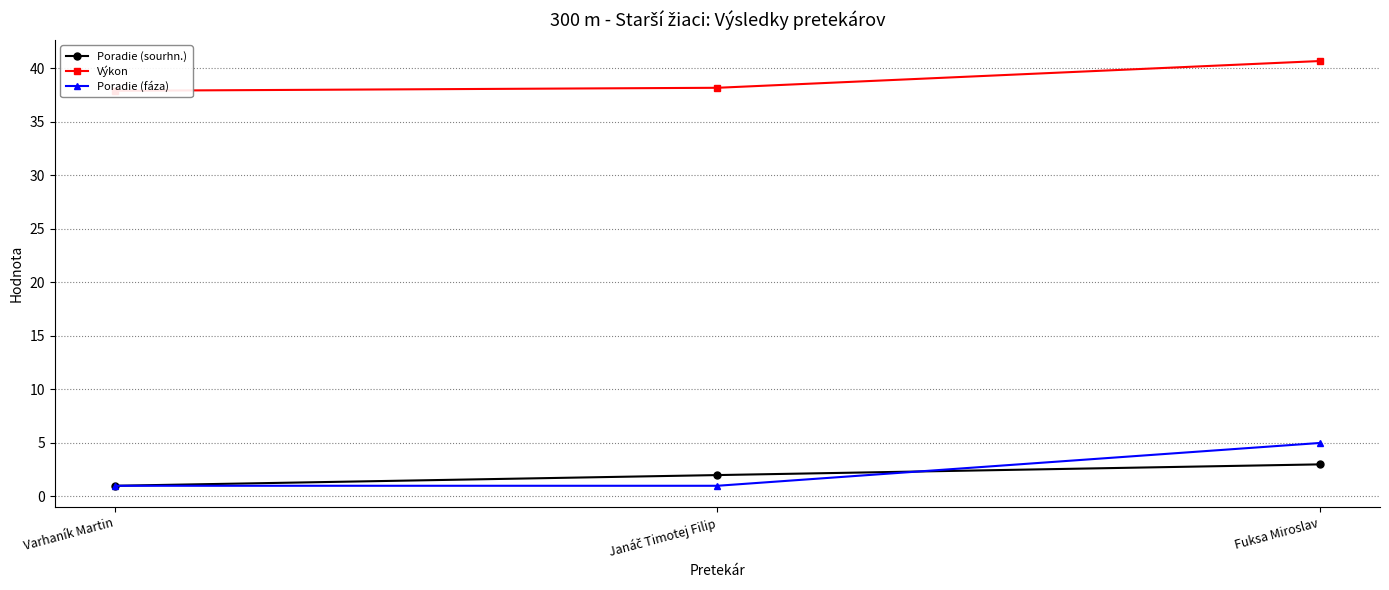

Reading right to left, transcribe all the data shown in this chart.

Poradie (sourhn.): 3.0	2.0	1.0
Výkon: 40.7	38.2	37.9
Poradie (fáza): 5.0	1.0	1.0